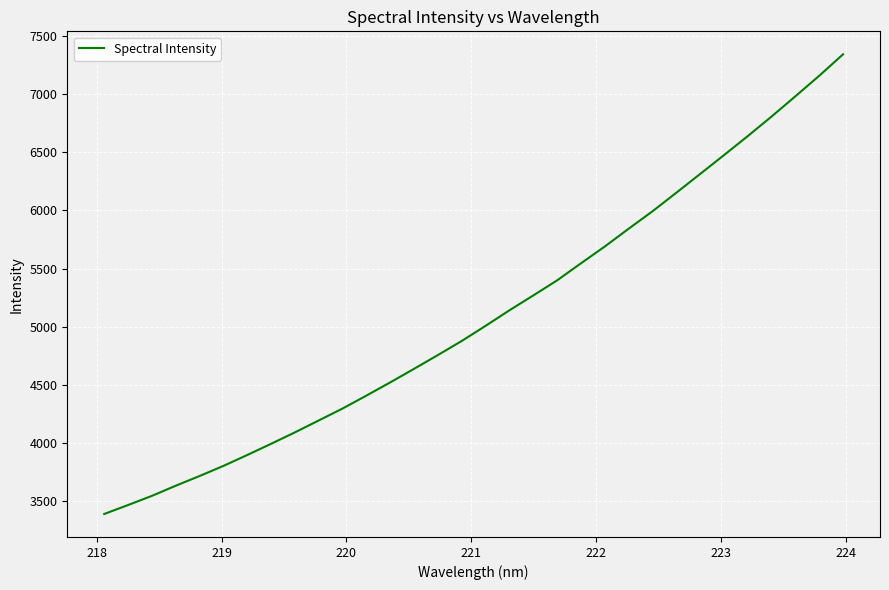

What is the difference between the maximum and minimum values?

3950.9